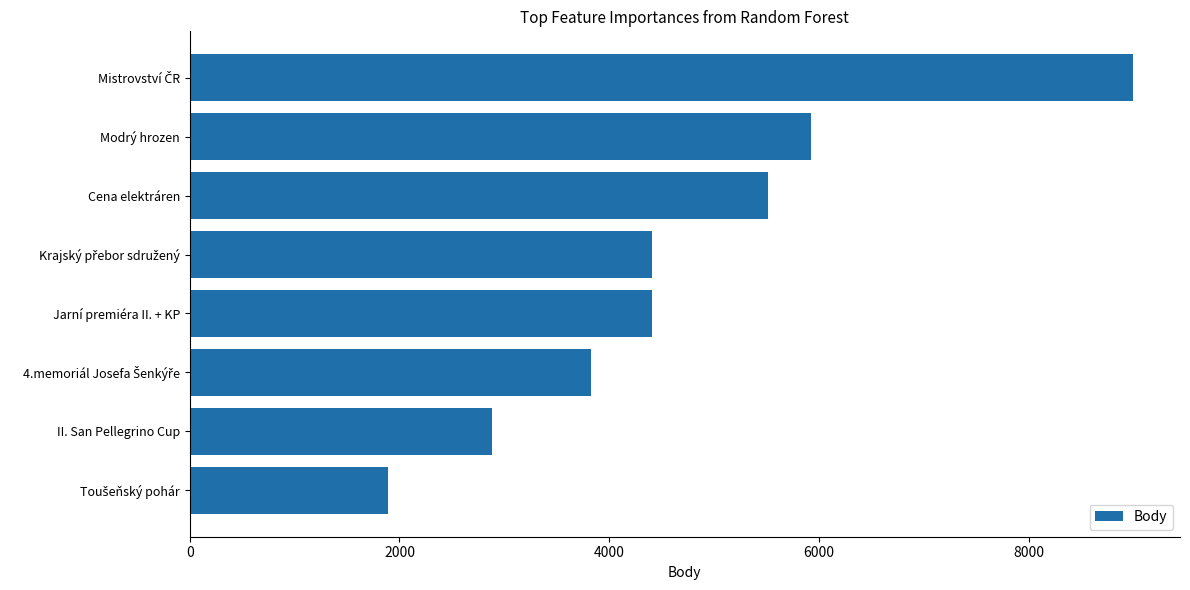

Reading bottom to top, what are all the values shown in this chart?

1892	2887	3831	4404	4404	5519	5925	8994